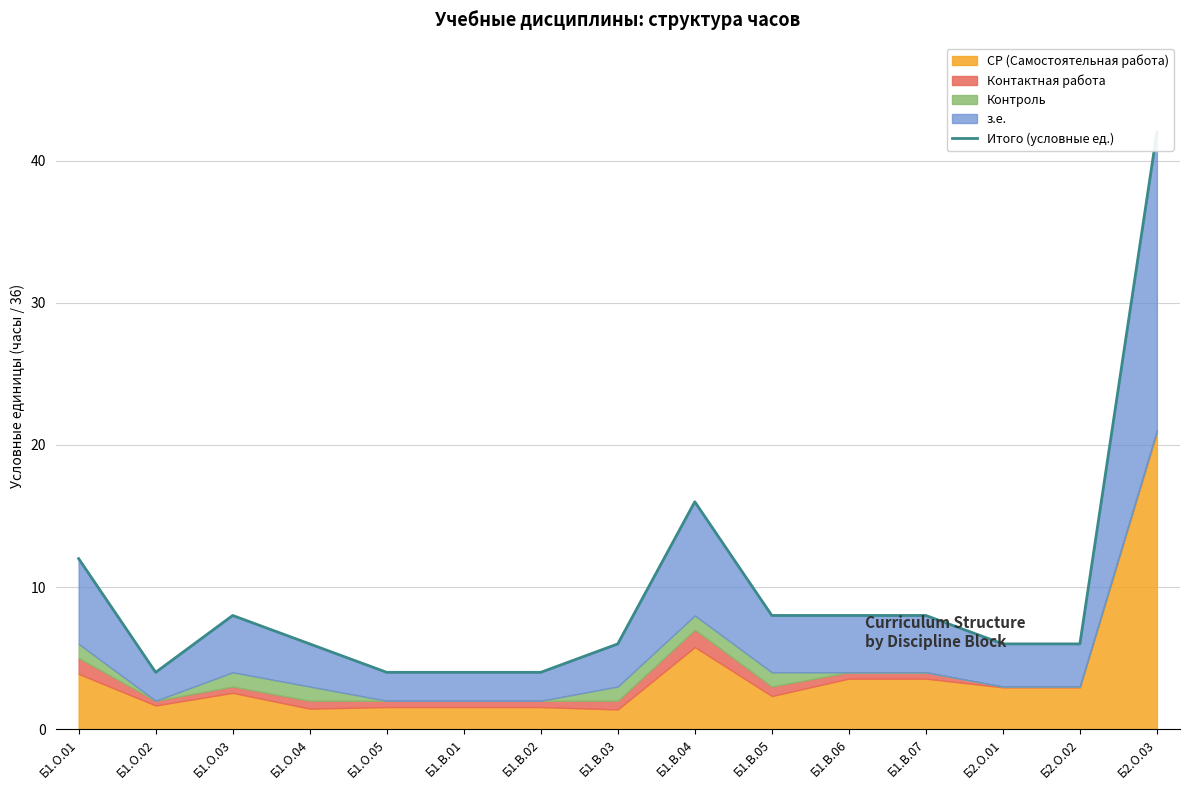

What is the maximum value shown in the chart?

42